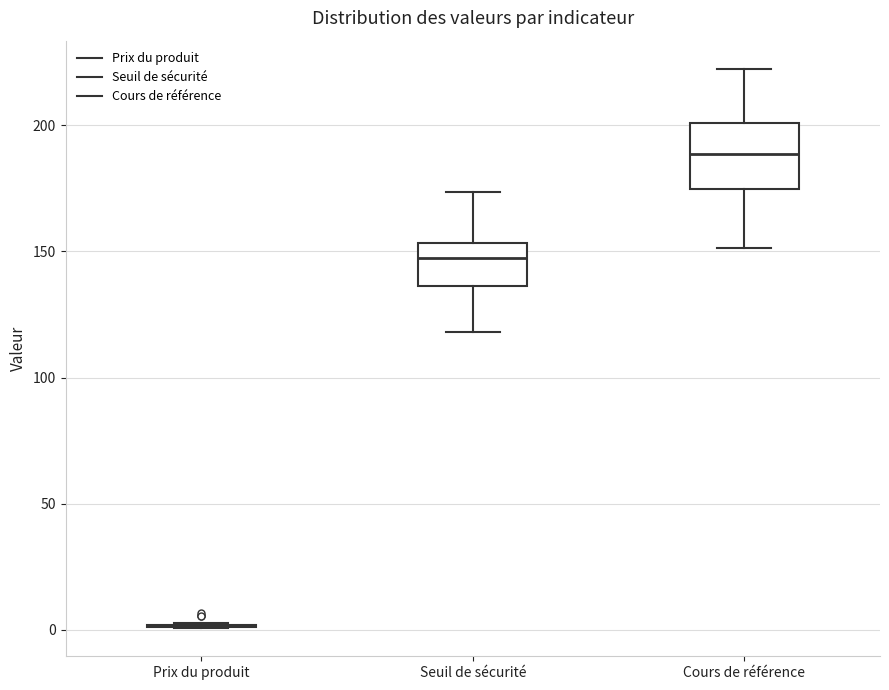

Reading left to right, read every box against the y-axis: the position of its median line, the range the box covers, and the ends of its whiskers. The values are not printed on the chart, so give them approximately, as read against the axis.

Prix du produit: box collapsed to a line at 0, whiskers 0 to 5
Seuil de sécurité: median 145, box 135 to 155, whiskers 120 to 175
Cours de référence: median 190, box 175 to 200, whiskers 150 to 220